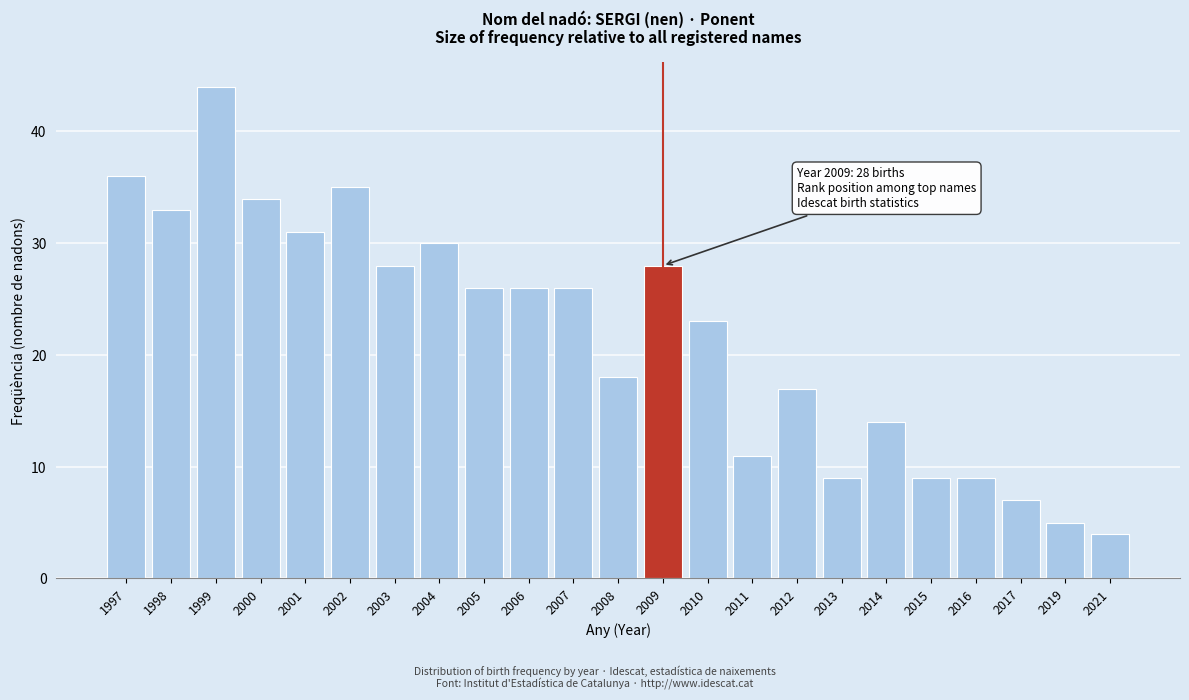

Reading left to right, transcribe all the data shown in this chart.

1997=36	1998=33	1999=44	2000=34	2001=31	2002=35	2003=28	2004=30	2005=26	2006=26	2007=26	2008=18	2009=28	2010=23	2011=11	2012=17	2013=9	2014=14	2015=9	2016=9	2017=7	2019=5	2021=4